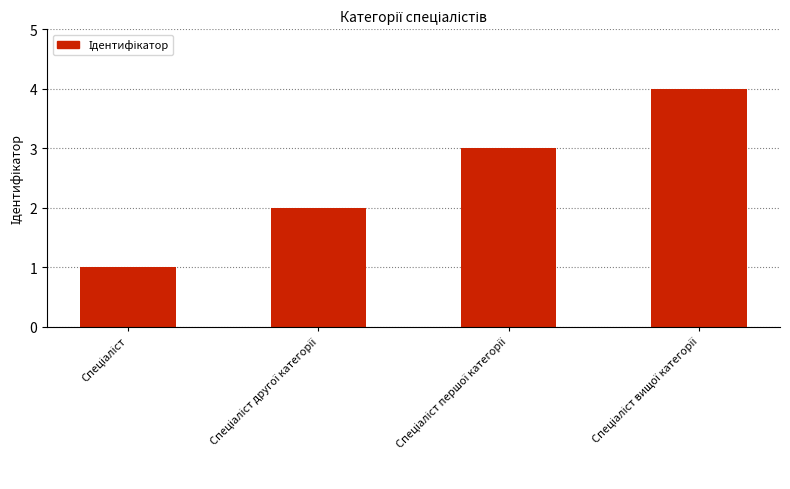

What is the maximum value shown in the chart?

4